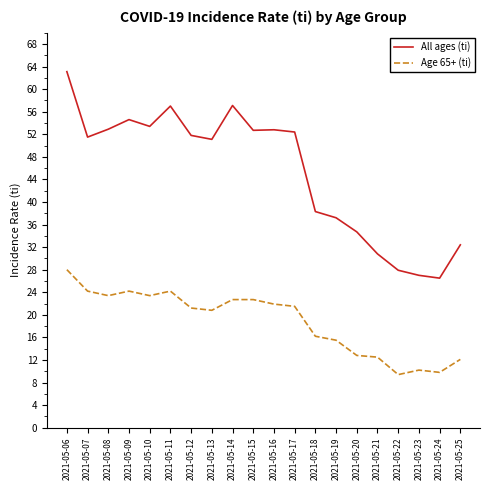

What is the difference between the highest and lowest values at 2021-05-19?

21.7